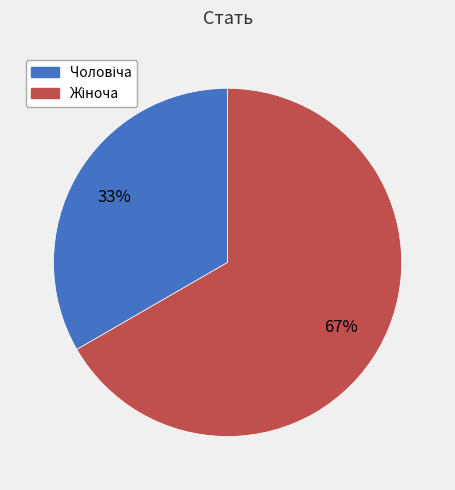

To the nearest percent, what is the average slice percentage?

50%